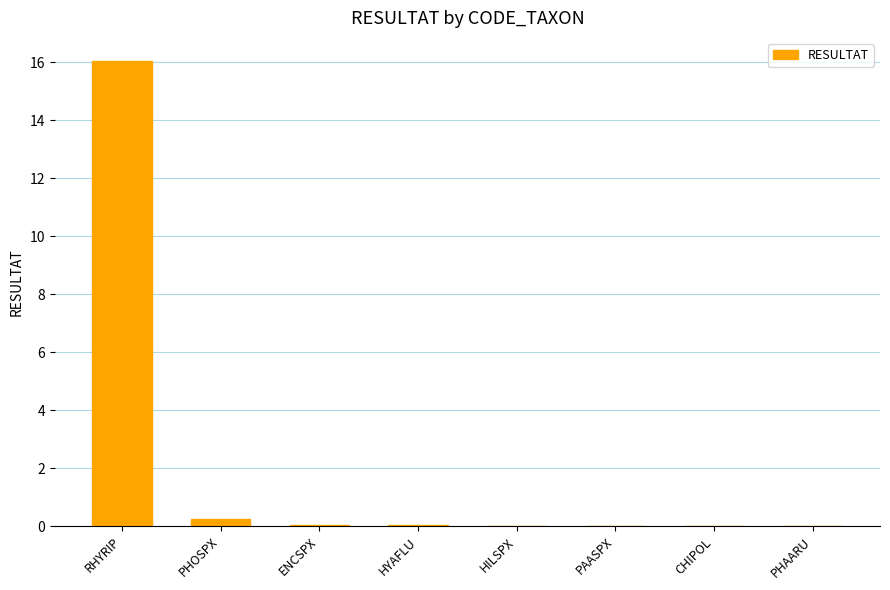

Where is the data nearest to the value 8?

PHOSPX